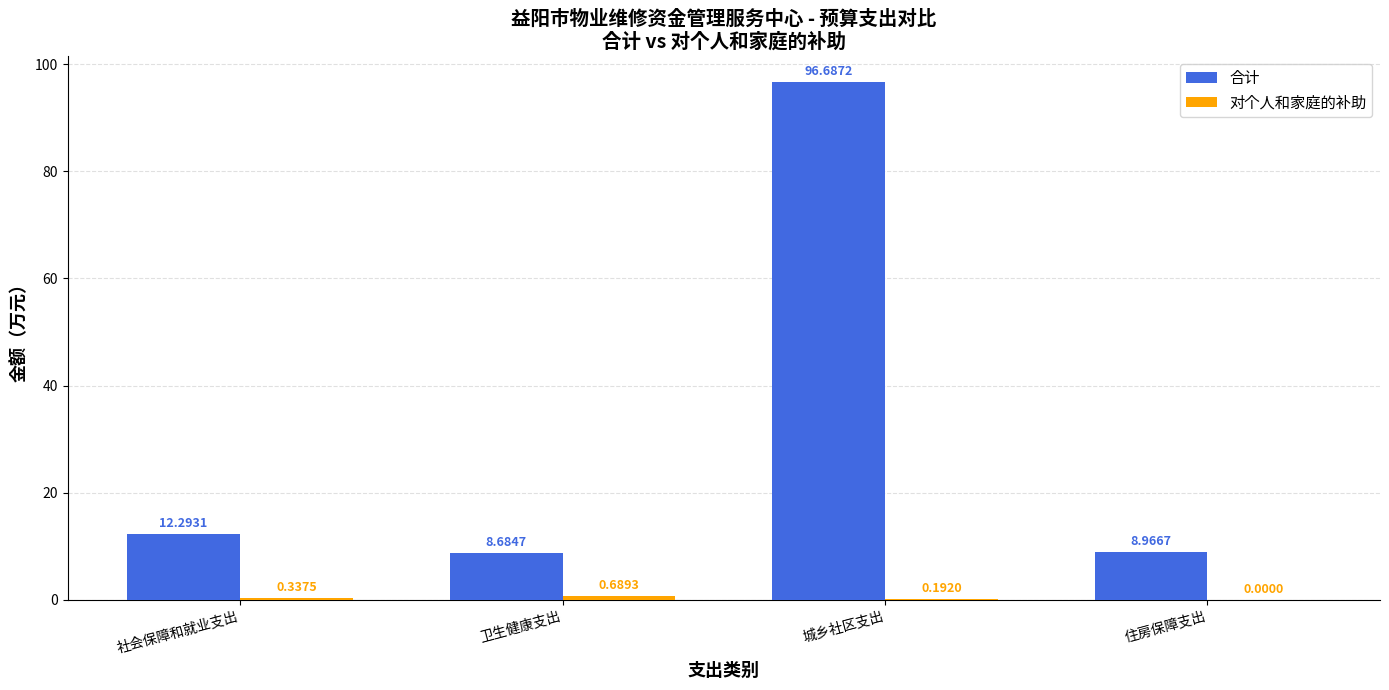

Which category has the highest value across all series?

城乡社区支出